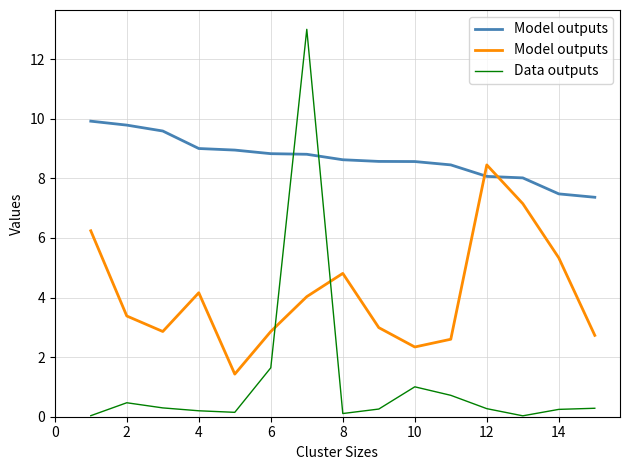

The value of Data outputs at 10 is 1.0. True or false?

True